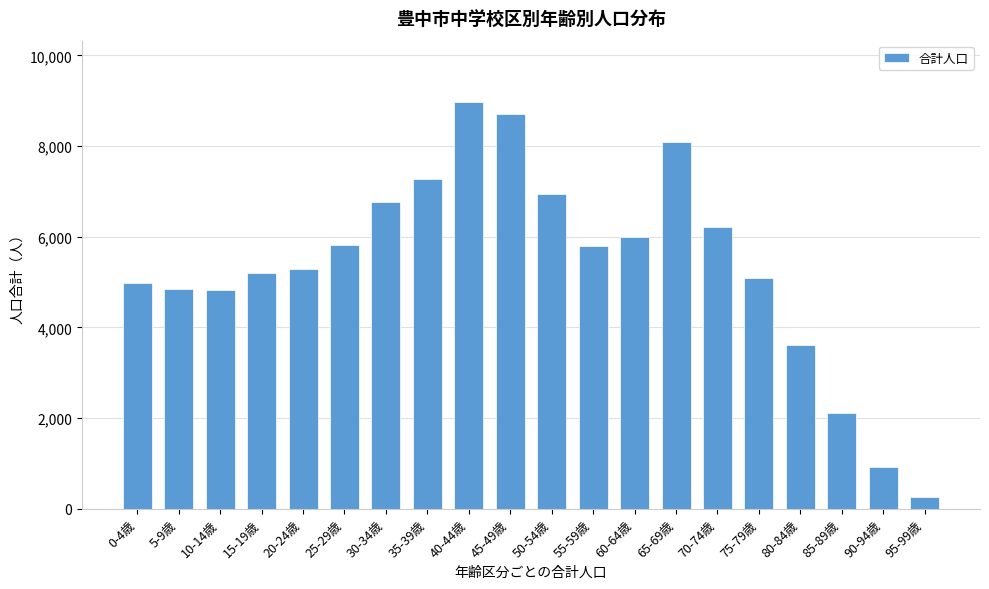

What is the difference between the maximum and minimum values?

8718